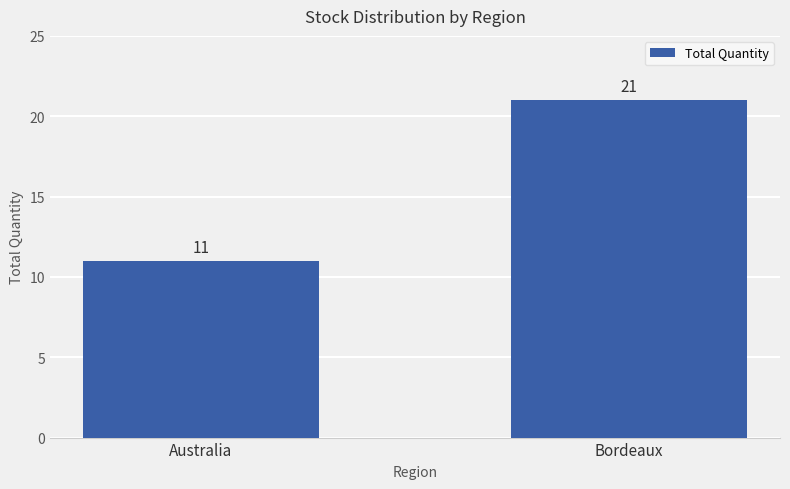

Are the bars horizontal?

No